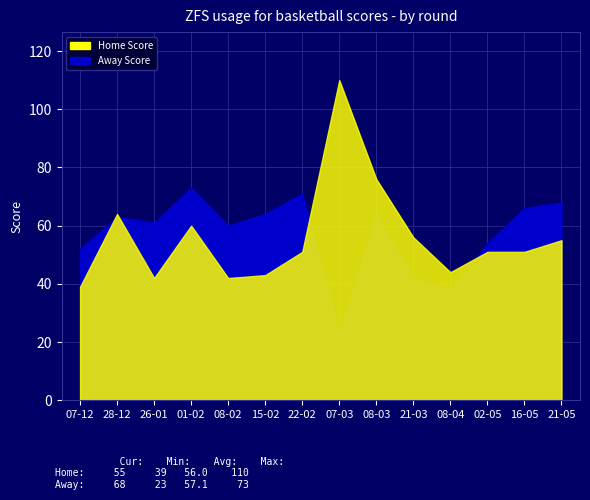

Which series has the widest spread of values?

Home Score